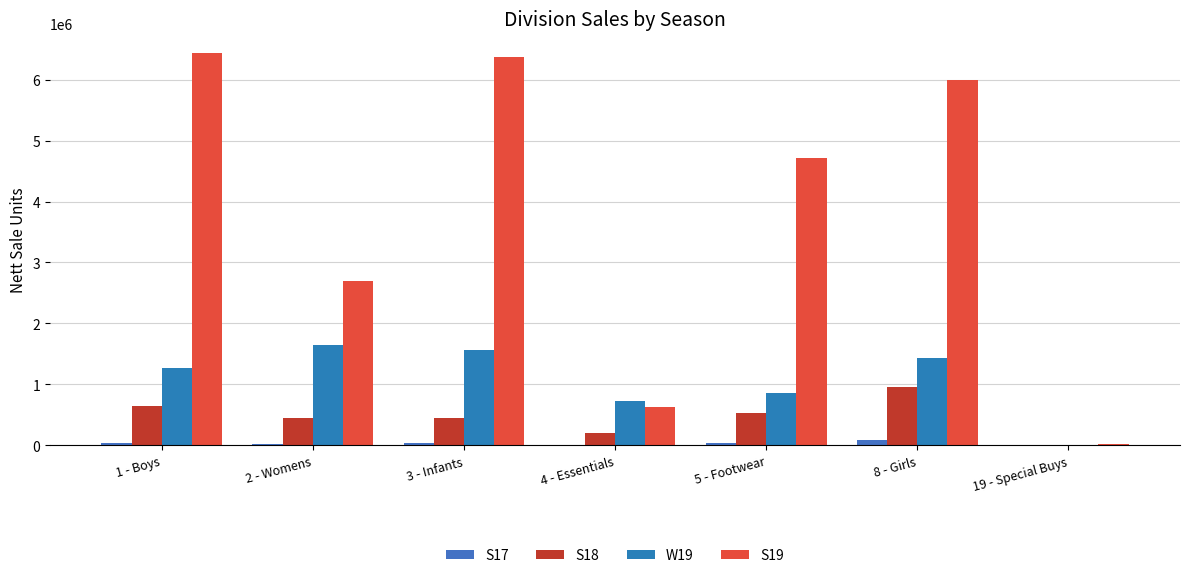

What is the difference between the second highest and second lowest values in the S17 series?

33384